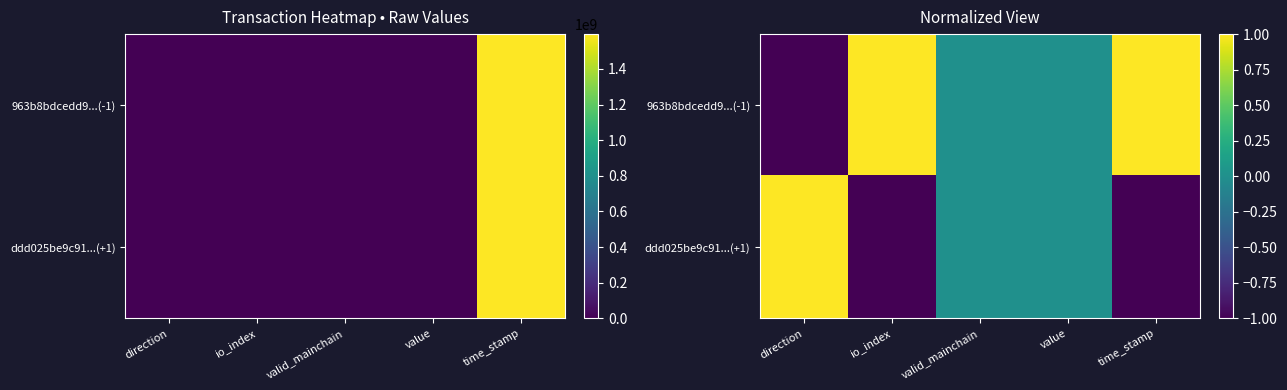

At which label does 963b8bdcedd9...(-1) first exceed 0?

io_index